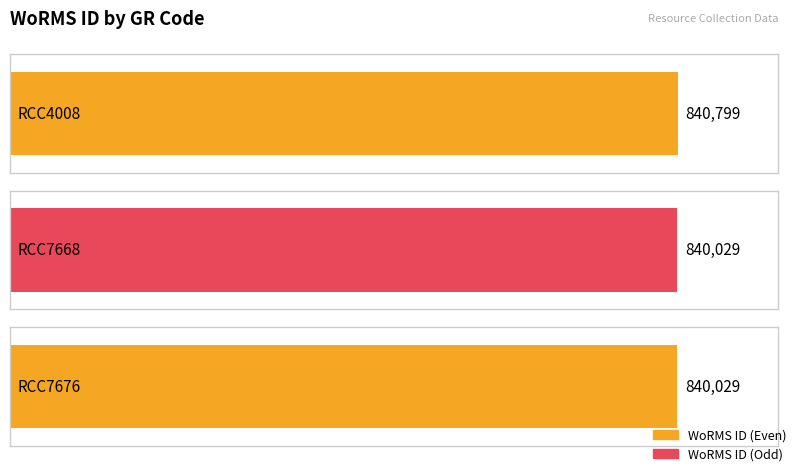

What is the difference between the maximum and minimum values?

770